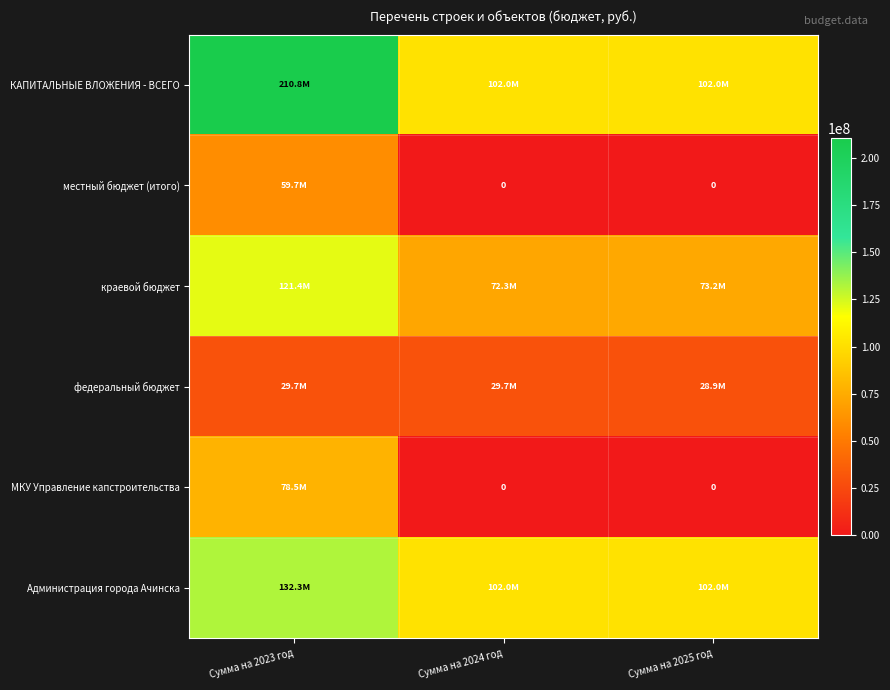

How many data points in федеральный бюджет are above 29720882?

2